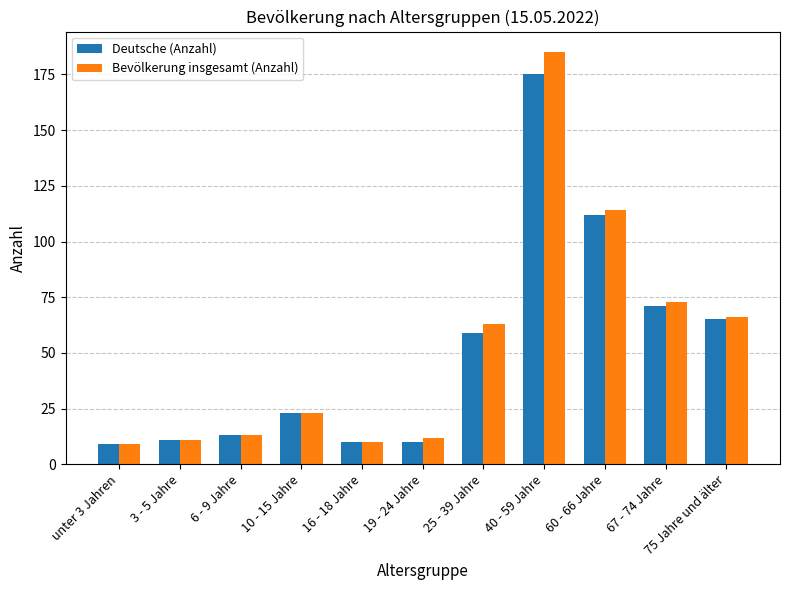

At which category does the chart reach its peak across all series?

40 - 59 Jahre